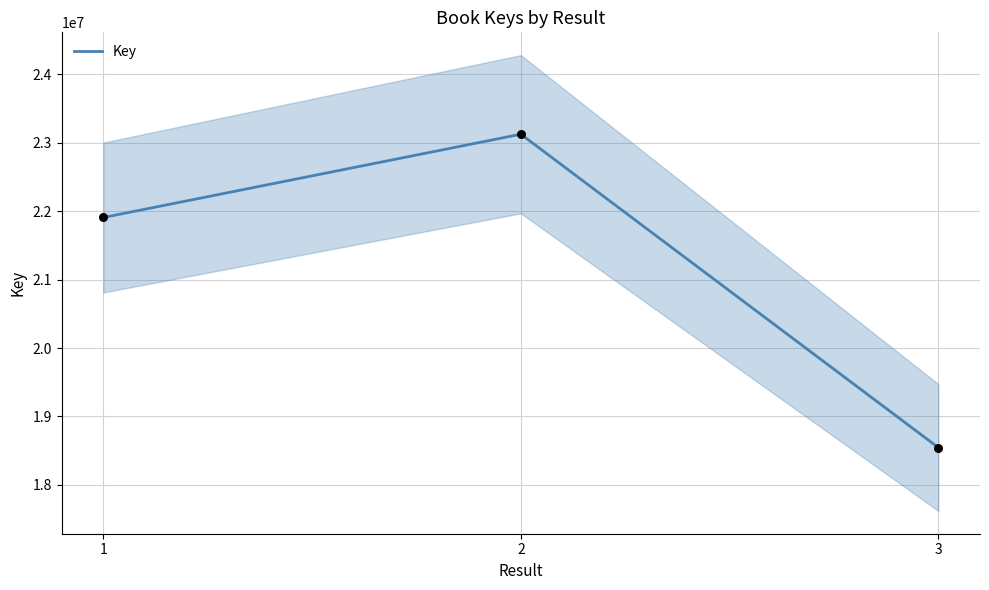

What is the ratio of the value at 3 to the value at 2?

0.8